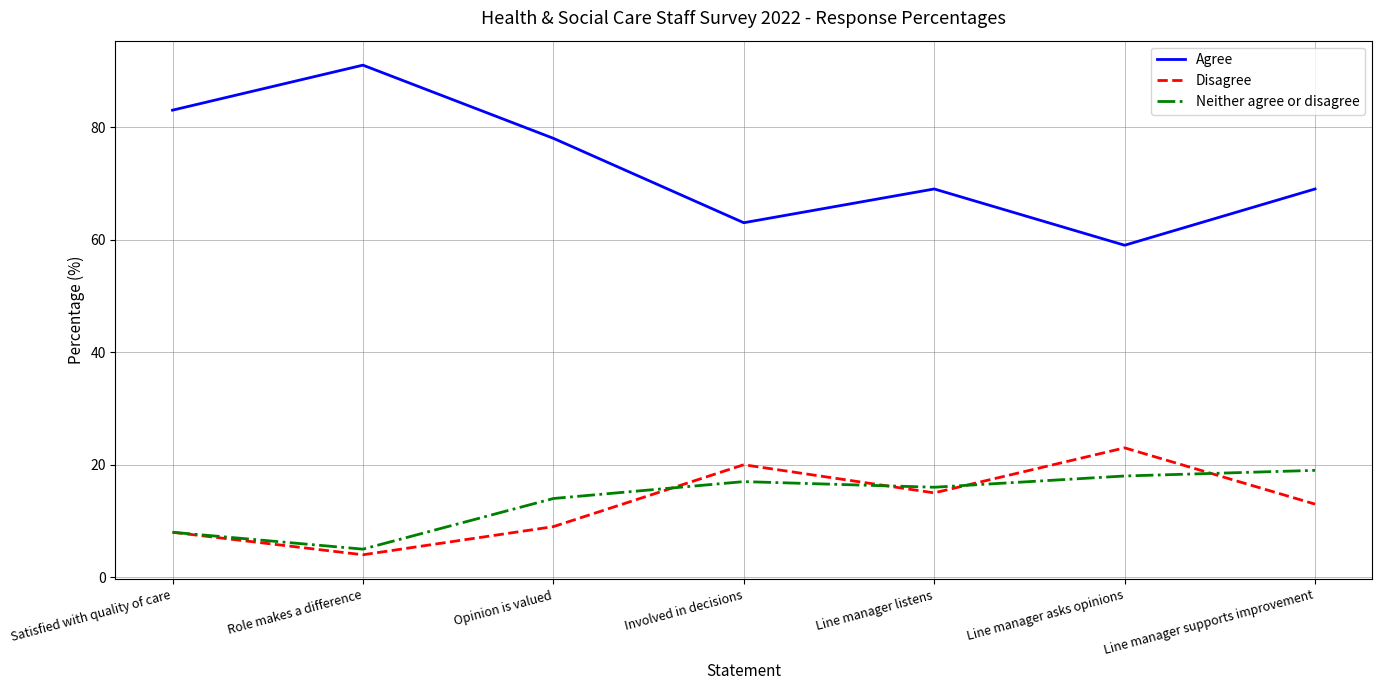

What is the difference between the highest and lowest values at Satisfied with quality of care?

75